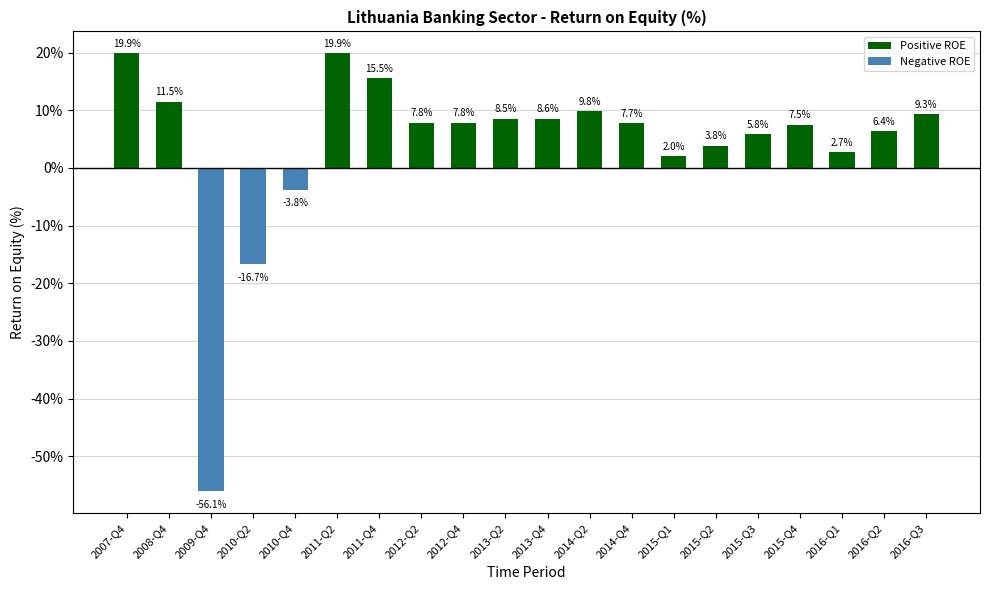

What position from the right is 2007-Q4?

20